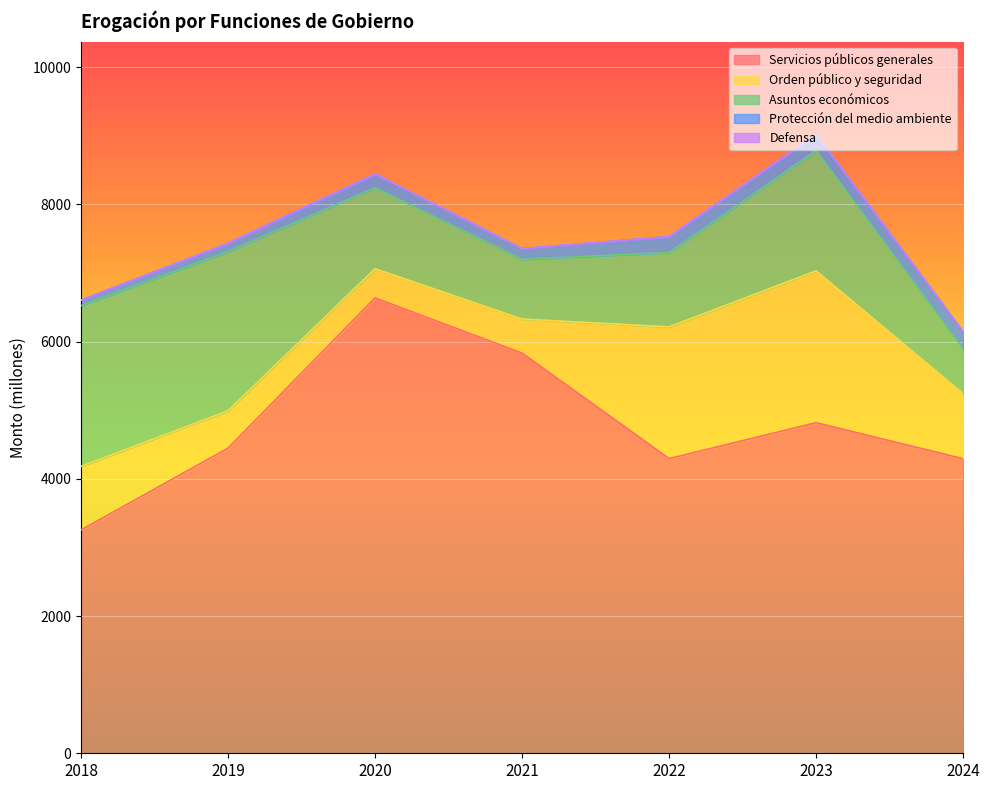

True or false: Protección del medio ambiente and Servicios públicos generales cross at least once.

False